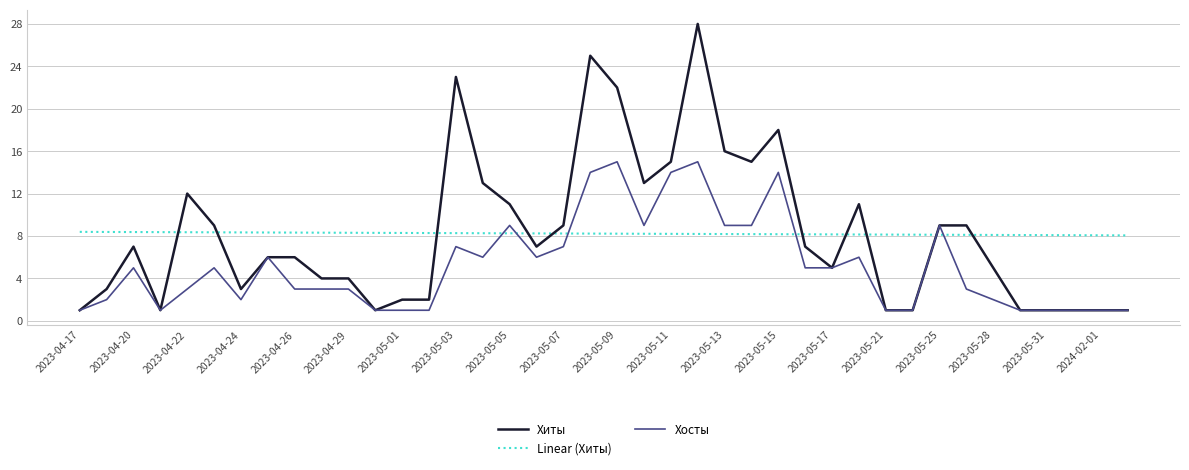

Rank the series by their maximum value, from lowest to highest.

Linear (Хиты), Хосты, Хиты